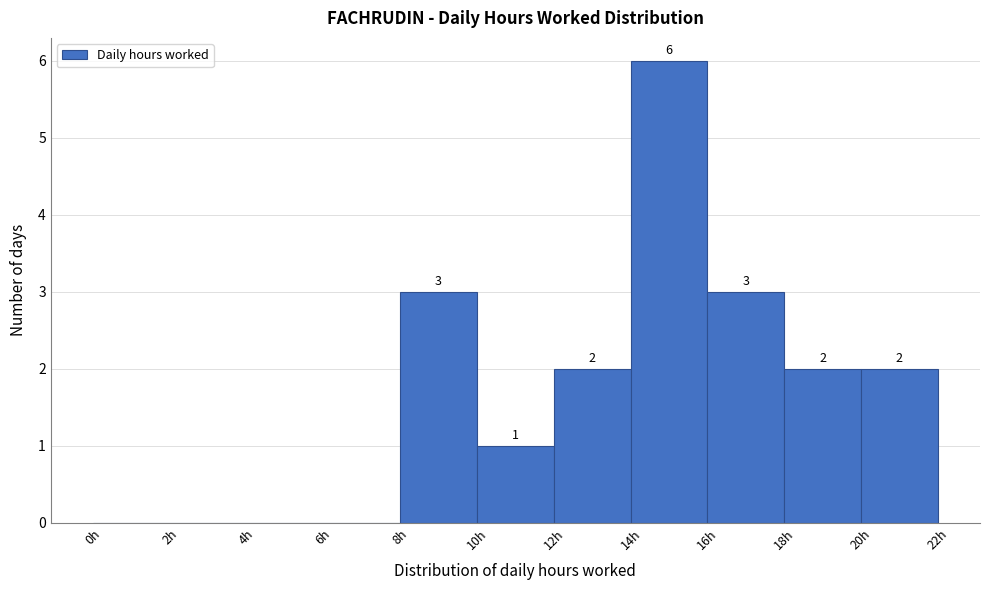

Which range on the x-axis has the tallest bar?

14 to 16